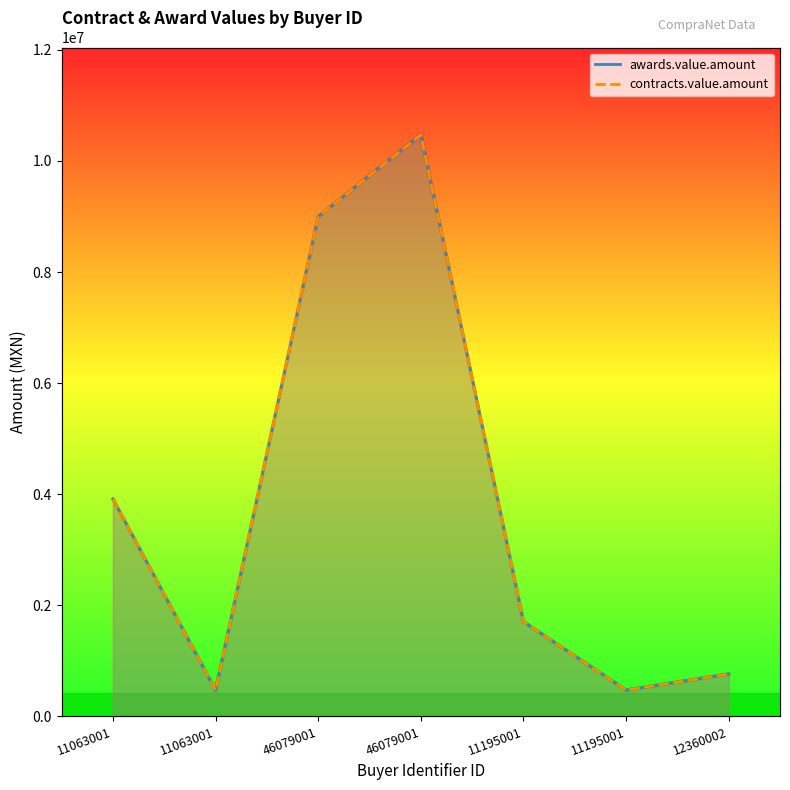

Reading left to right, extract all data points from this chart.

awards.value.amount: 11063001=37.4	11063001=4.5	46079001=85.9	46079001=100.0	11195001=16.3	11195001=4.5	12360002=7.3
contracts.value.amount: 11063001=37.4	11063001=4.5	46079001=85.9	46079001=100.0	11195001=16.3	11195001=4.5	12360002=7.3